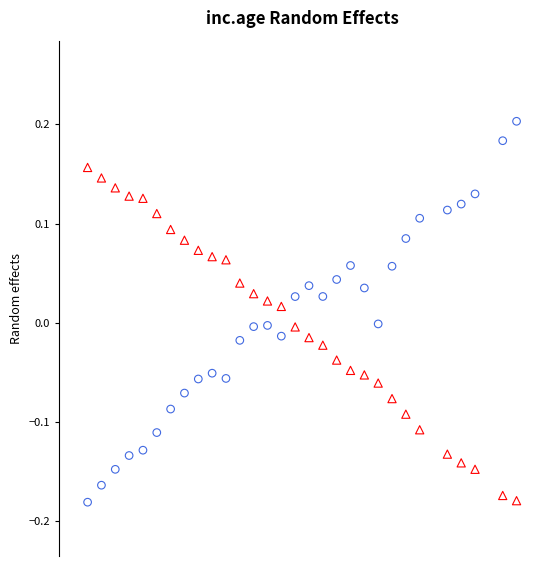

Across all data points, what is the range of X values (max minus min)?

15.5